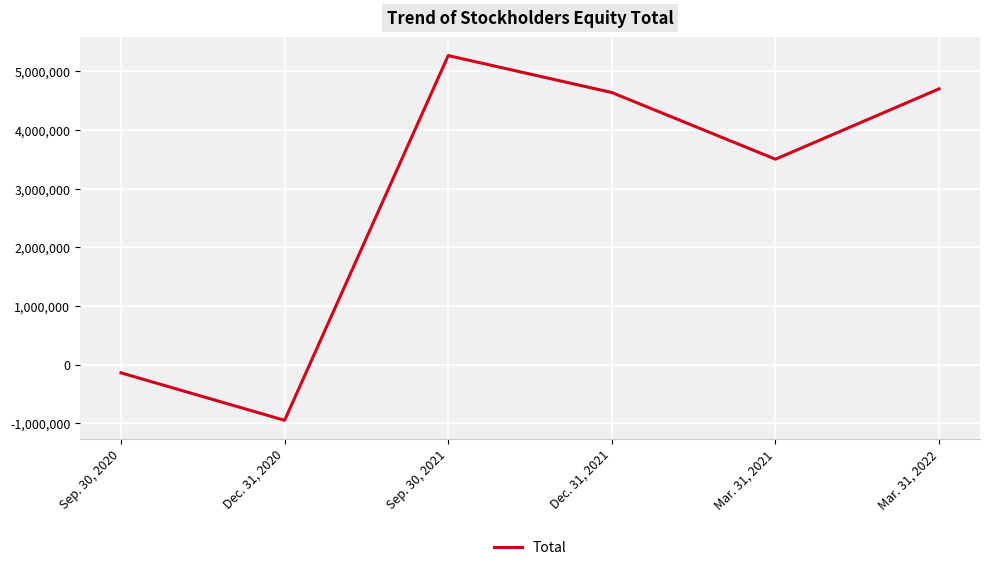

At which category does the chart reach its peak across all series?

Sep. 30, 2021